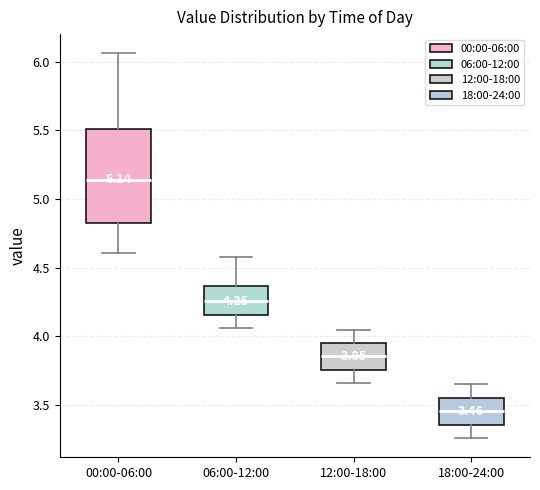

Comparing the boxes themselves (not the whiskers), which one is the tallest?

00:00-06:00